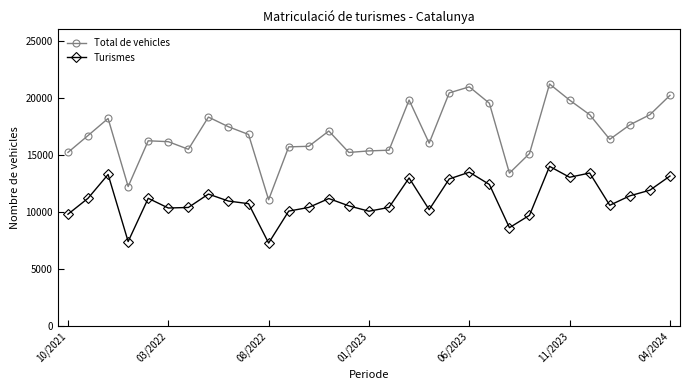

List the series in order of their overall mean, highest first.

Total de vehicles, Turismes